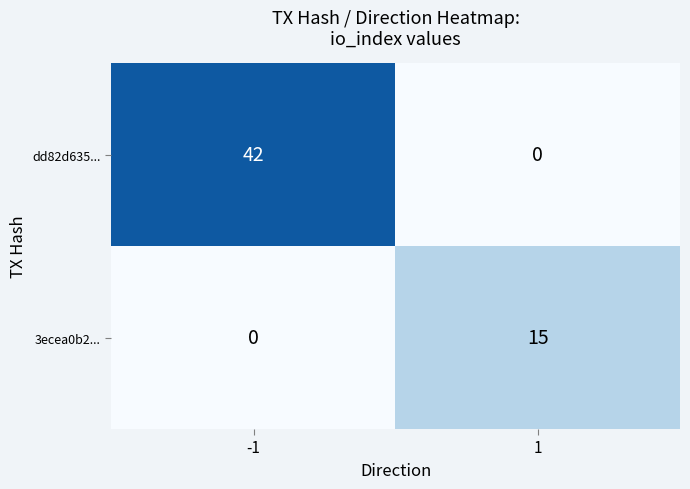

What is the sum of all 3ecea0b2... values?

15